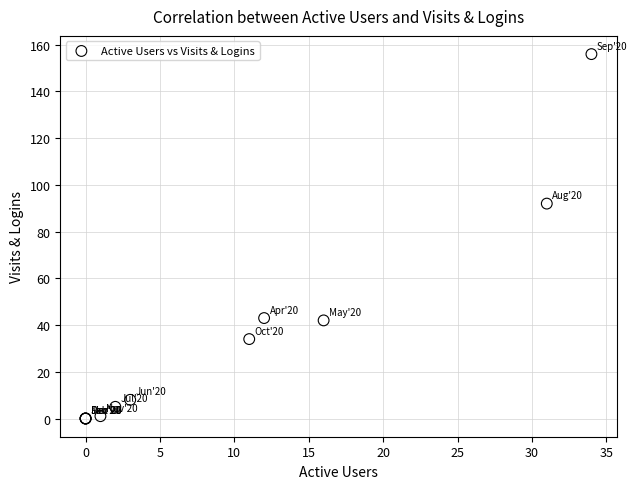

What Y value in the scatter plot is closest to 78?

92